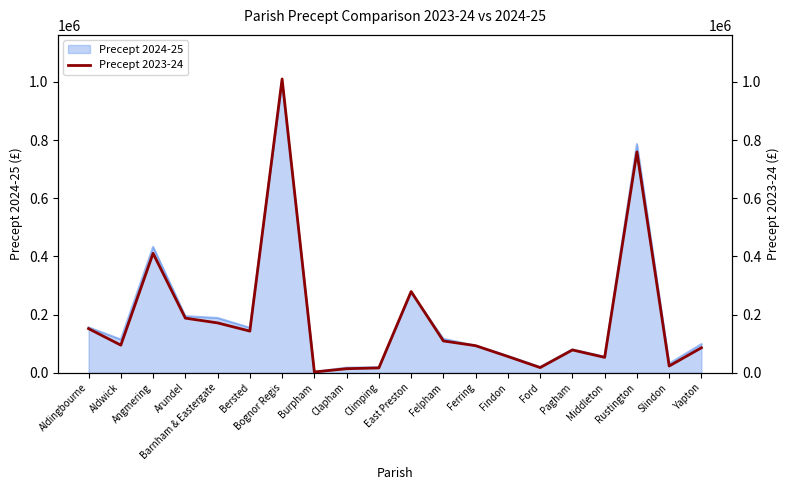

Does the chart have visible grid lines?

No